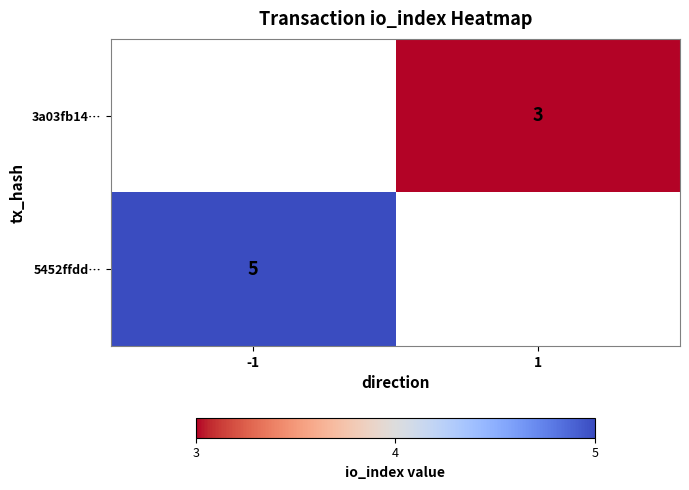

Is the value of 3a03fb14… at 1 greater than the value of 5452ffdd… at -1?

No